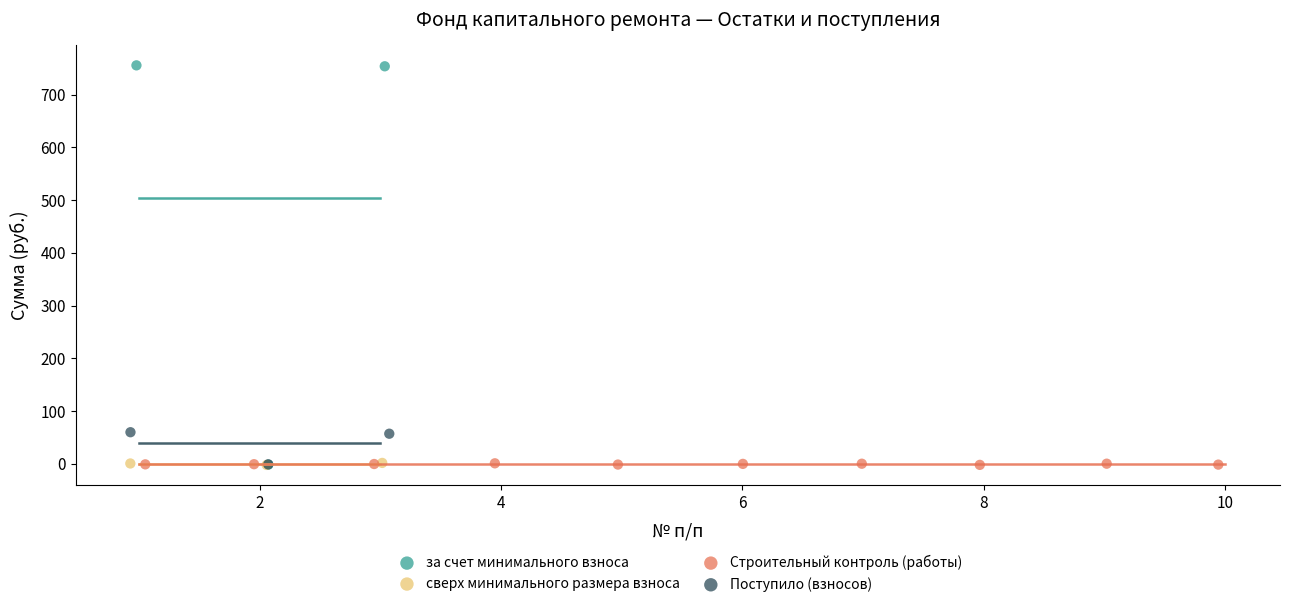

Which series has the widest spread of Y values?

за счет минимального взноса